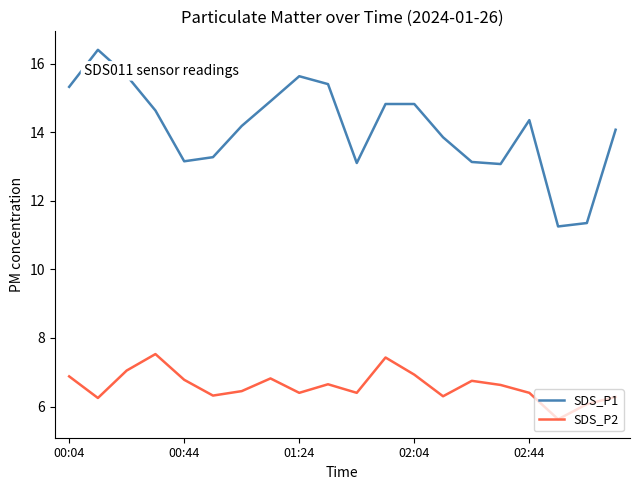

What is the maximum value for SDS_P2?

7.5